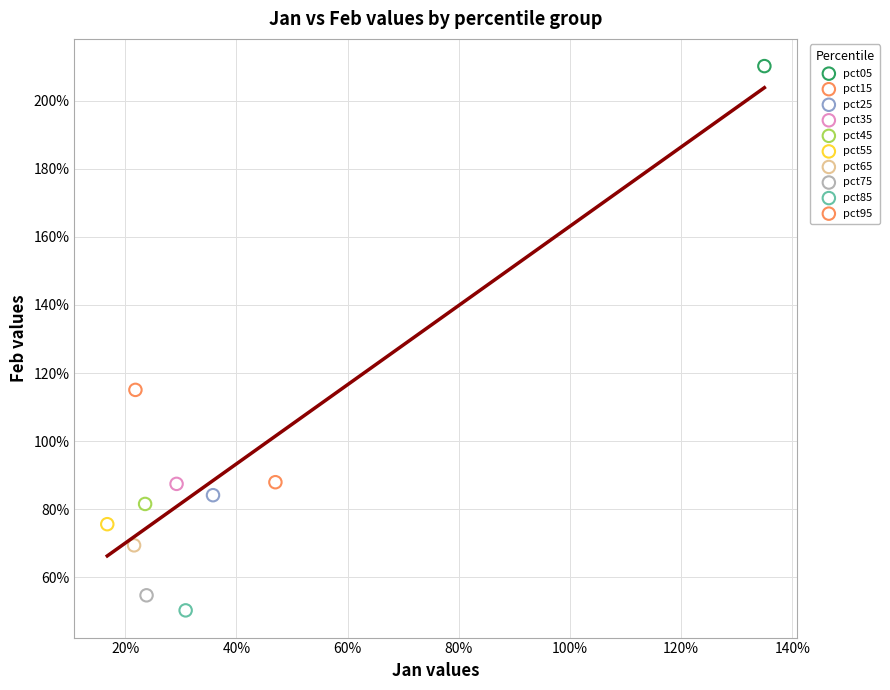

Which series contains the highest Y value?

pct05